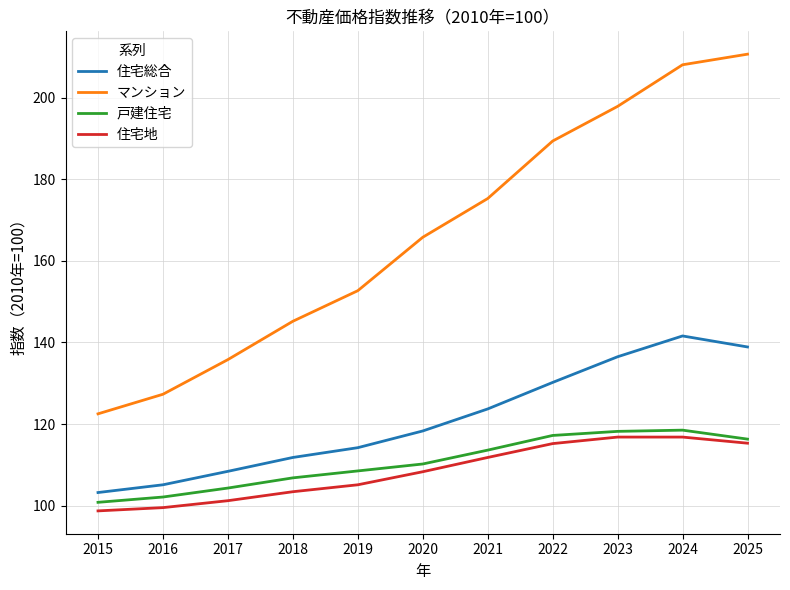

What is the sum of all 住宅地 values?

1192.1